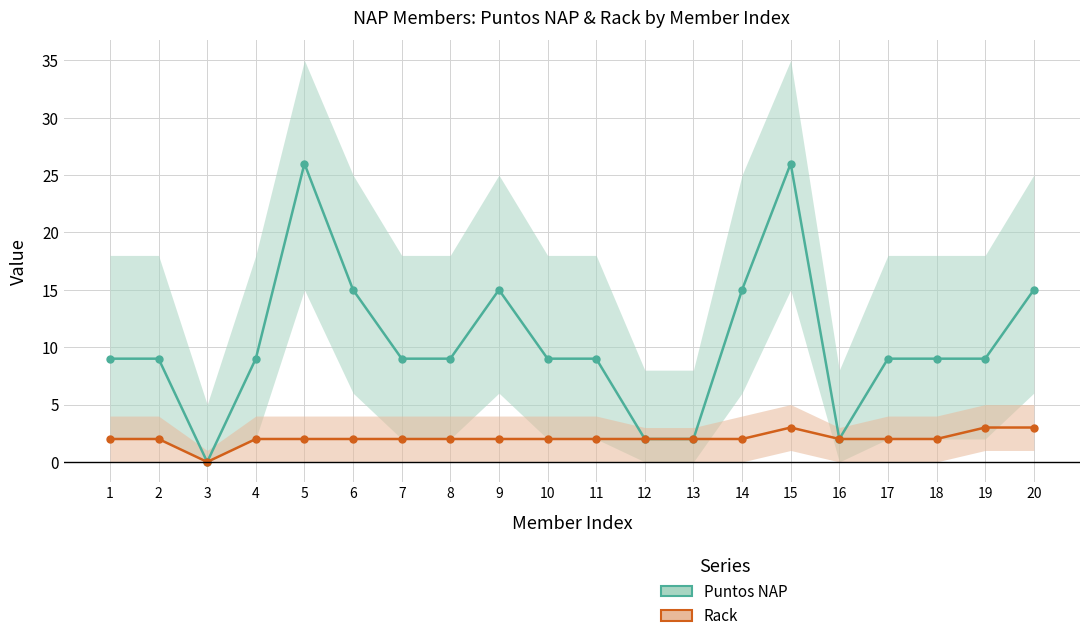

How many data points in Rack are above 2?

3